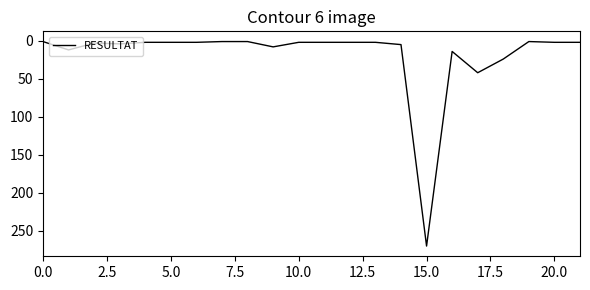

What is the minimum value shown in the chart?

1